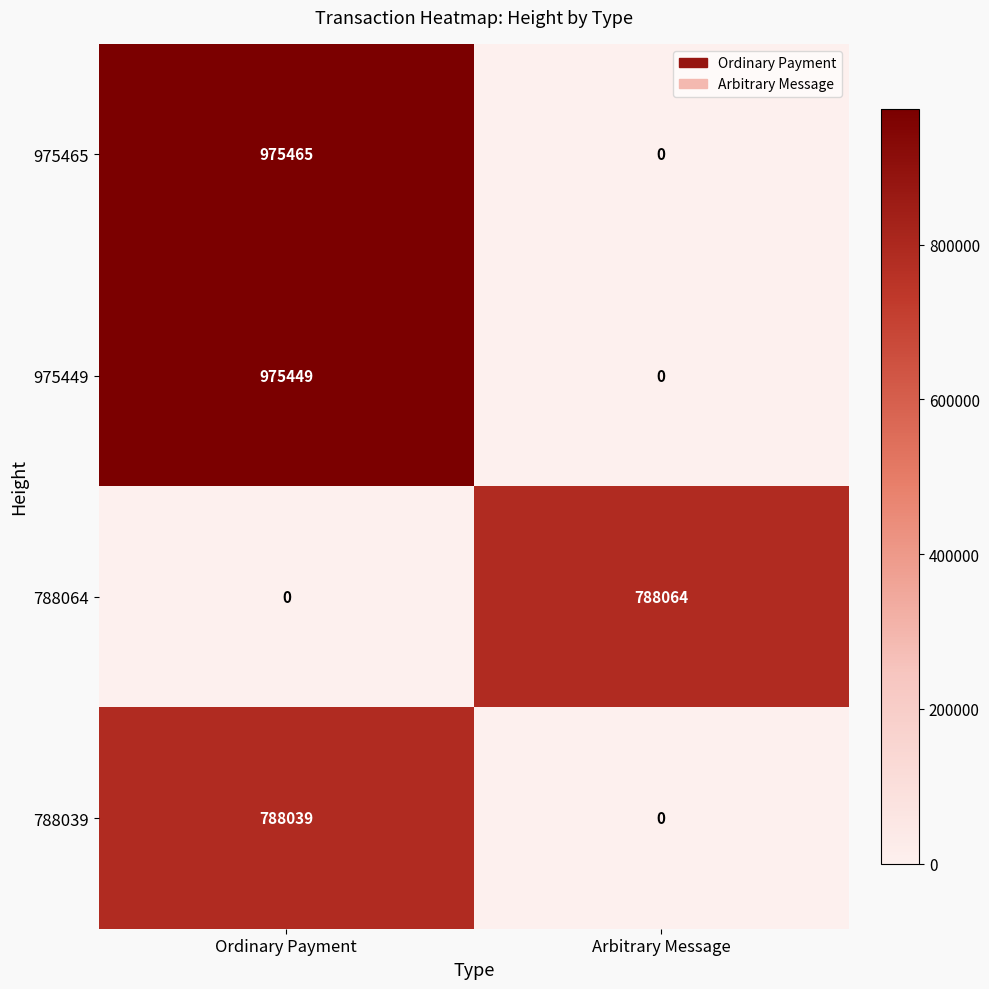

The value of 975449 at Ordinary Payment is 975449. True or false?

True